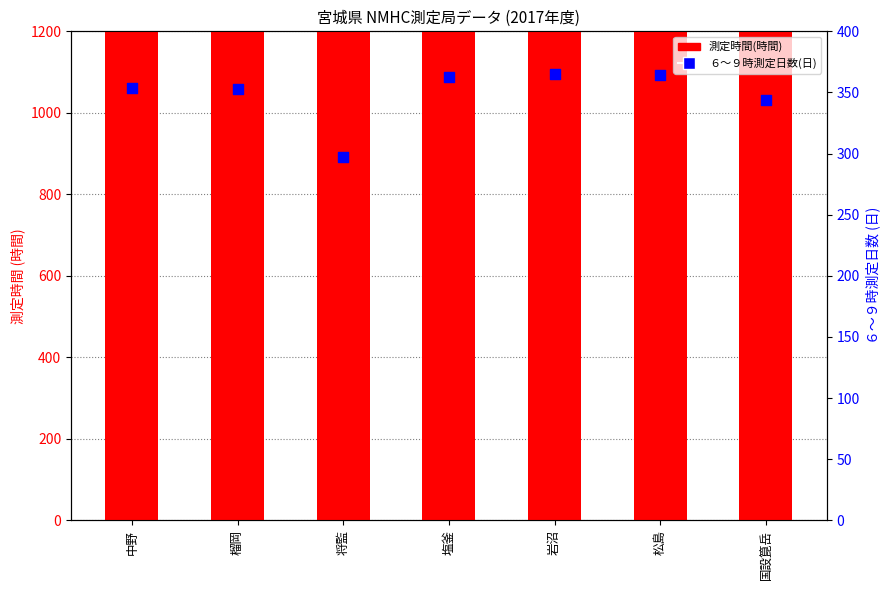

Is the value of ６～９時測定日数(日) at 国設箟岳 greater than the value of 測定時間(時間) at 榴岡?

No